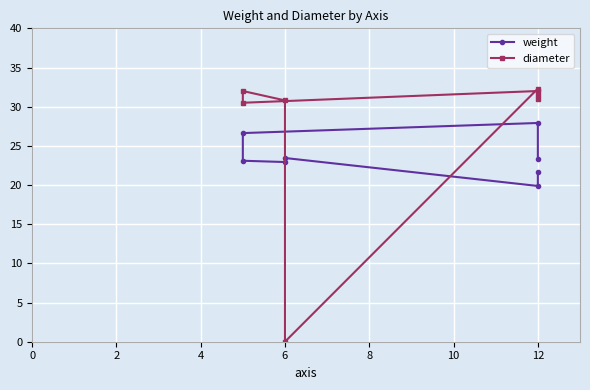

Which series has the largest range (max minus min)?

diameter